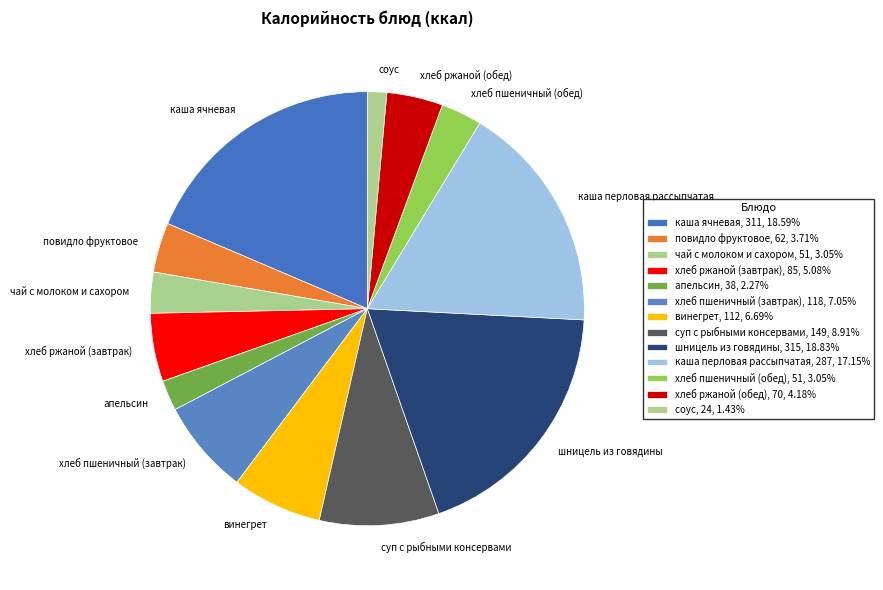

How many slices are in this pie chart?

13